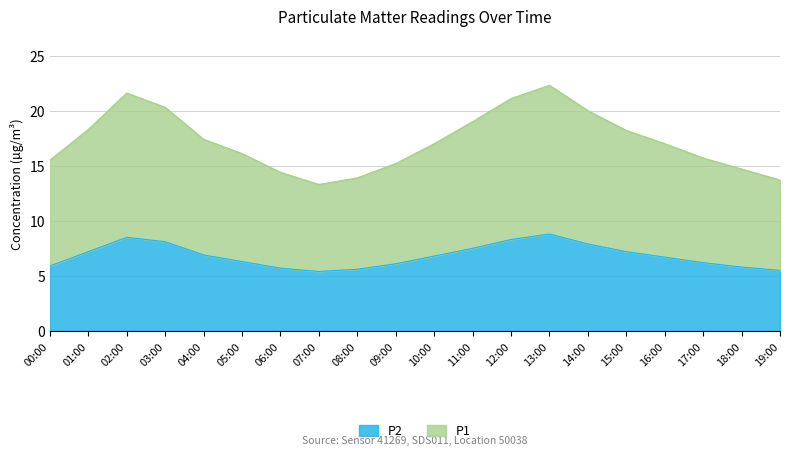

In P1, how many points are lower than both neighbors (excluding endpoints)?

1